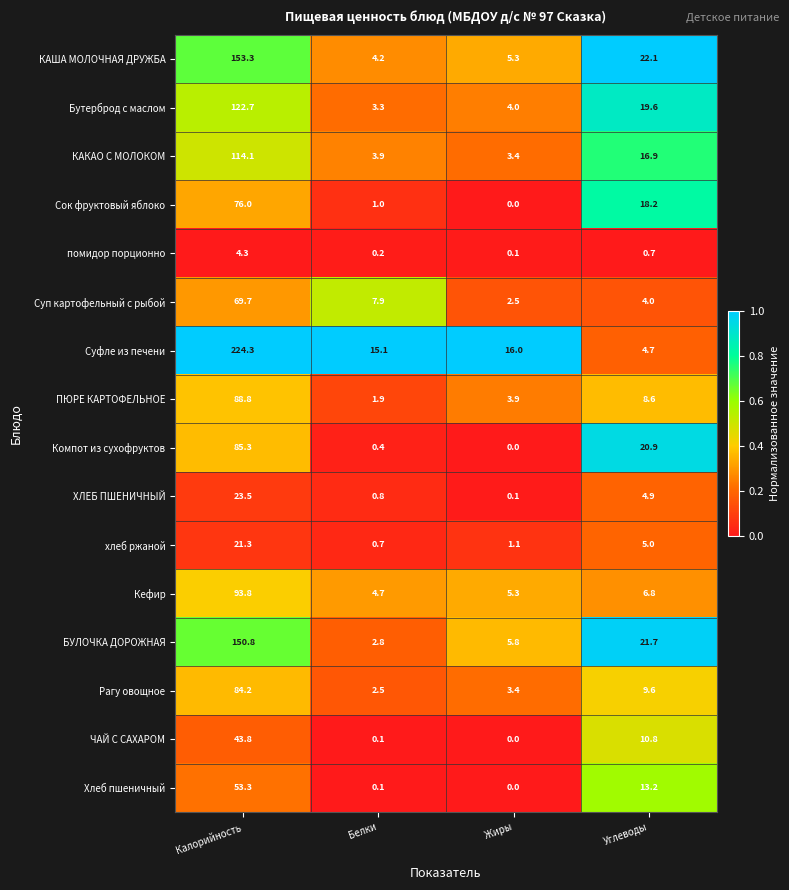

Which category has the lowest value in the Рагу овощное series?

Белки